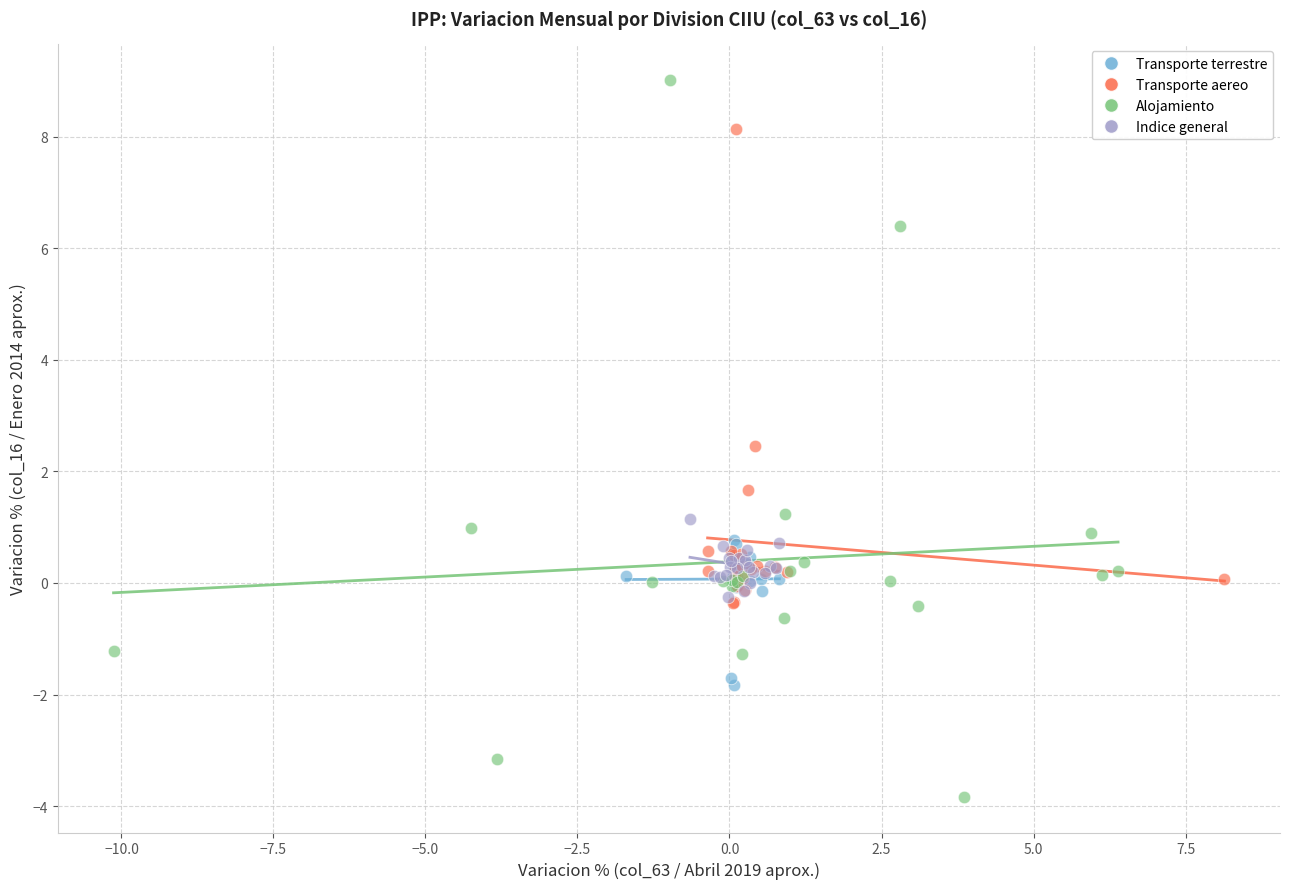

What are all the series names shown in the legend?

Transporte terrestre, Transporte aereo, Alojamiento, Indice general